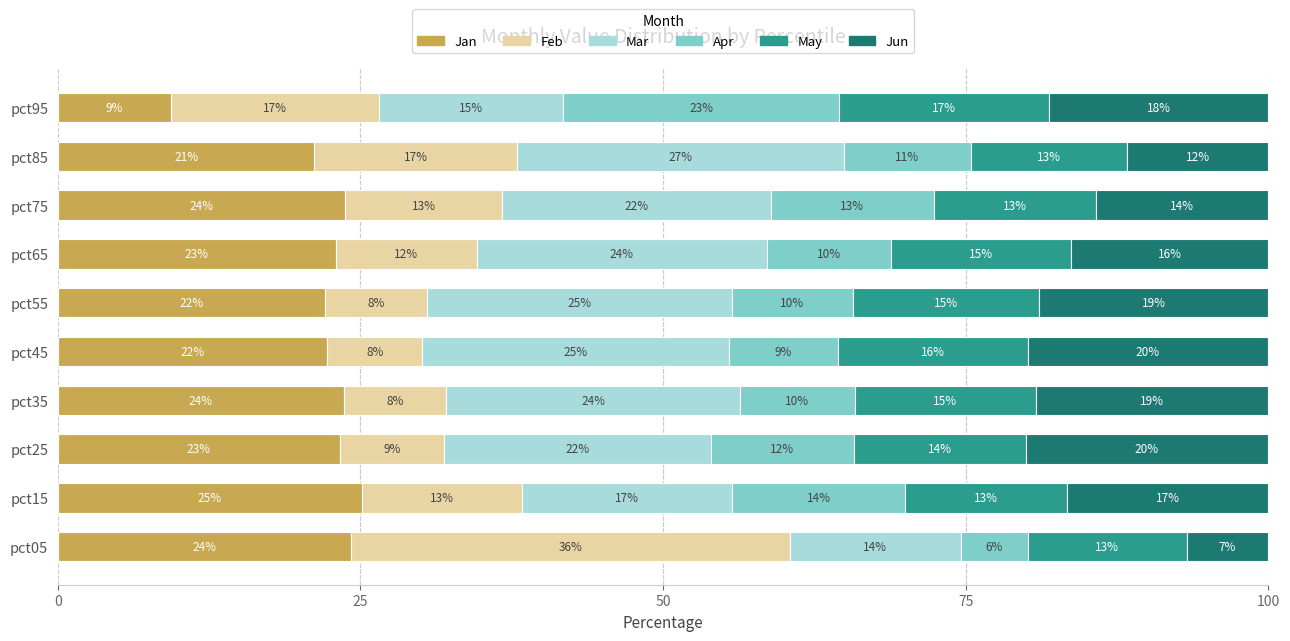

Where is Jan nearest to the value 17?

pct85